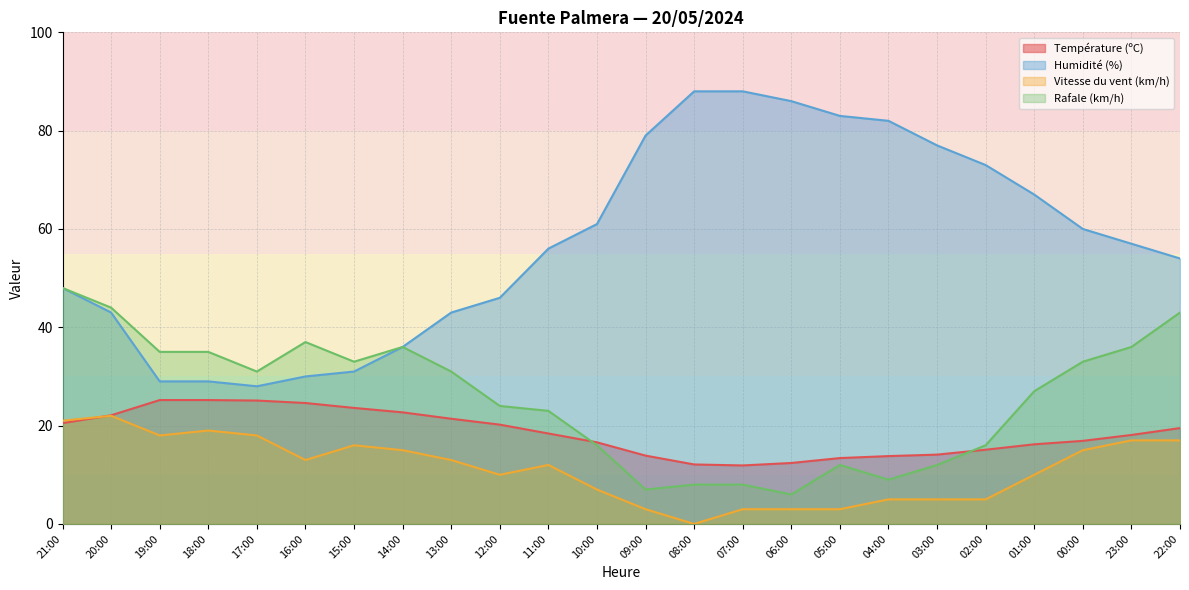

Reading left to right, what are all the values shown in this chart?

Température (ºC): 21:00=20.5	20:00=22.1	19:00=25.2	18:00=25.2	17:00=25.1	16:00=24.6	15:00=23.6	14:00=22.7	13:00=21.4	12:00=20.2	11:00=18.4	10:00=16.6	09:00=13.9	08:00=12.1	07:00=11.9	06:00=12.4	05:00=13.4	04:00=13.8	03:00=14.1	02:00=15.1	01:00=16.2	00:00=16.9	23:00=18.1	22:00=19.5
Humidité (%): 21:00=48.0	20:00=43.0	19:00=29.0	18:00=29.0	17:00=28.0	16:00=30.0	15:00=31.0	14:00=36.0	13:00=43.0	12:00=46.0	11:00=56.0	10:00=61.0	09:00=79.0	08:00=88.0	07:00=88.0	06:00=86.0	05:00=83.0	04:00=82.0	03:00=77.0	02:00=73.0	01:00=67.0	00:00=60.0	23:00=57.0	22:00=54.0
Vitesse du vent (km/h): 21:00=21.0	20:00=22.0	19:00=18.0	18:00=19.0	17:00=18.0	16:00=13.0	15:00=16.0	14:00=15.0	13:00=13.0	12:00=10.0	11:00=12.0	10:00=7.0	09:00=3.0	08:00=0.0	07:00=3.0	06:00=3.0	05:00=3.0	04:00=5.0	03:00=5.0	02:00=5.0	01:00=10.0	00:00=15.0	23:00=17.0	22:00=17.0
Rafale (km/h): 21:00=48.0	20:00=44.0	19:00=35.0	18:00=35.0	17:00=31.0	16:00=37.0	15:00=33.0	14:00=36.0	13:00=31.0	12:00=24.0	11:00=23.0	10:00=16.0	09:00=7.0	08:00=8.0	07:00=8.0	06:00=6.0	05:00=12.0	04:00=9.0	03:00=12.0	02:00=16.0	01:00=27.0	00:00=33.0	23:00=36.0	22:00=43.0